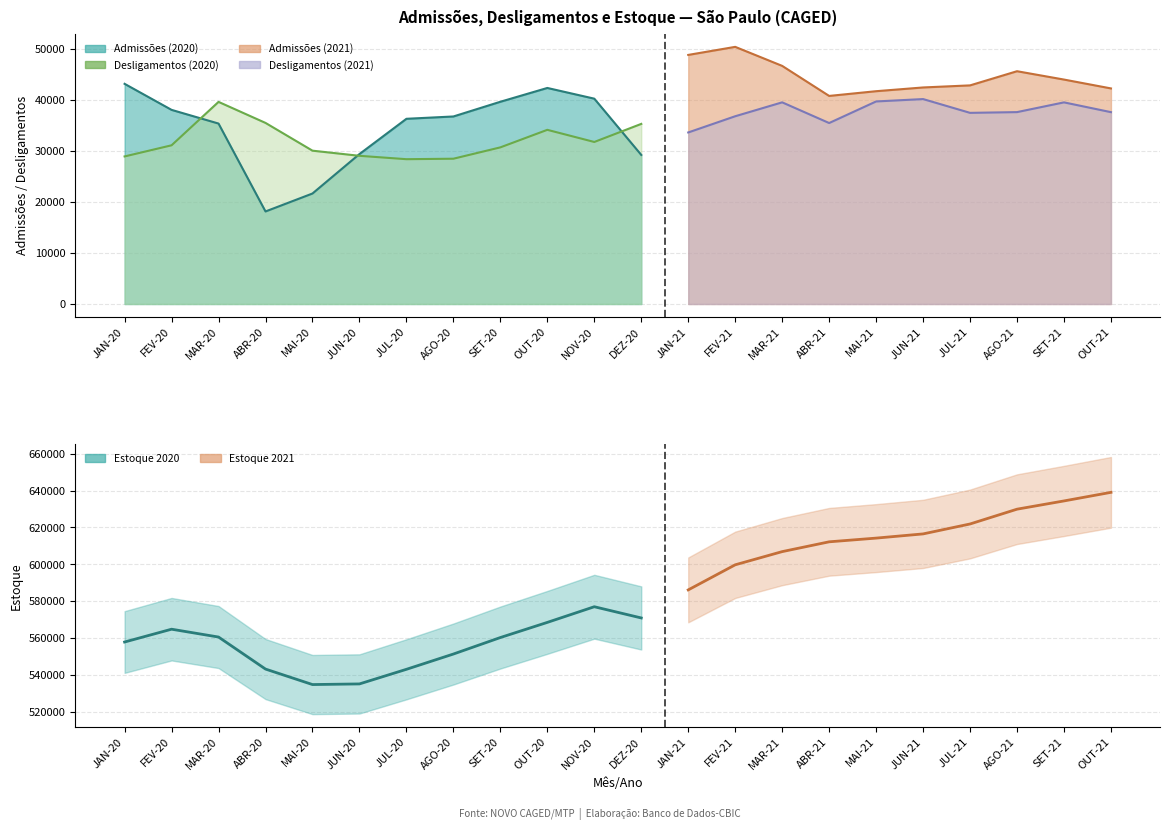

Reading right to left, what are all the values shown in this chart?

Admissões: 42287	44025	45662	42883	42476	41742	40815	46708	50440	48859	29243	40278	42378	39671	36784	36328	29412	21674	18153	35394	38080	43188
Desligamentos: 37631	39551	37640	37495	40198	39731	35498	39557	36829	33648	35329	31783	34164	30724	28498	28405	29068	30076	35521	39646	31130	28945
Estoque: 639057	634401	629927	621905	616517	614239	612228	606911	599760	586149	570938	577024	568529	560315	551368	543082	535159	534815	543217	560585	564837	557887